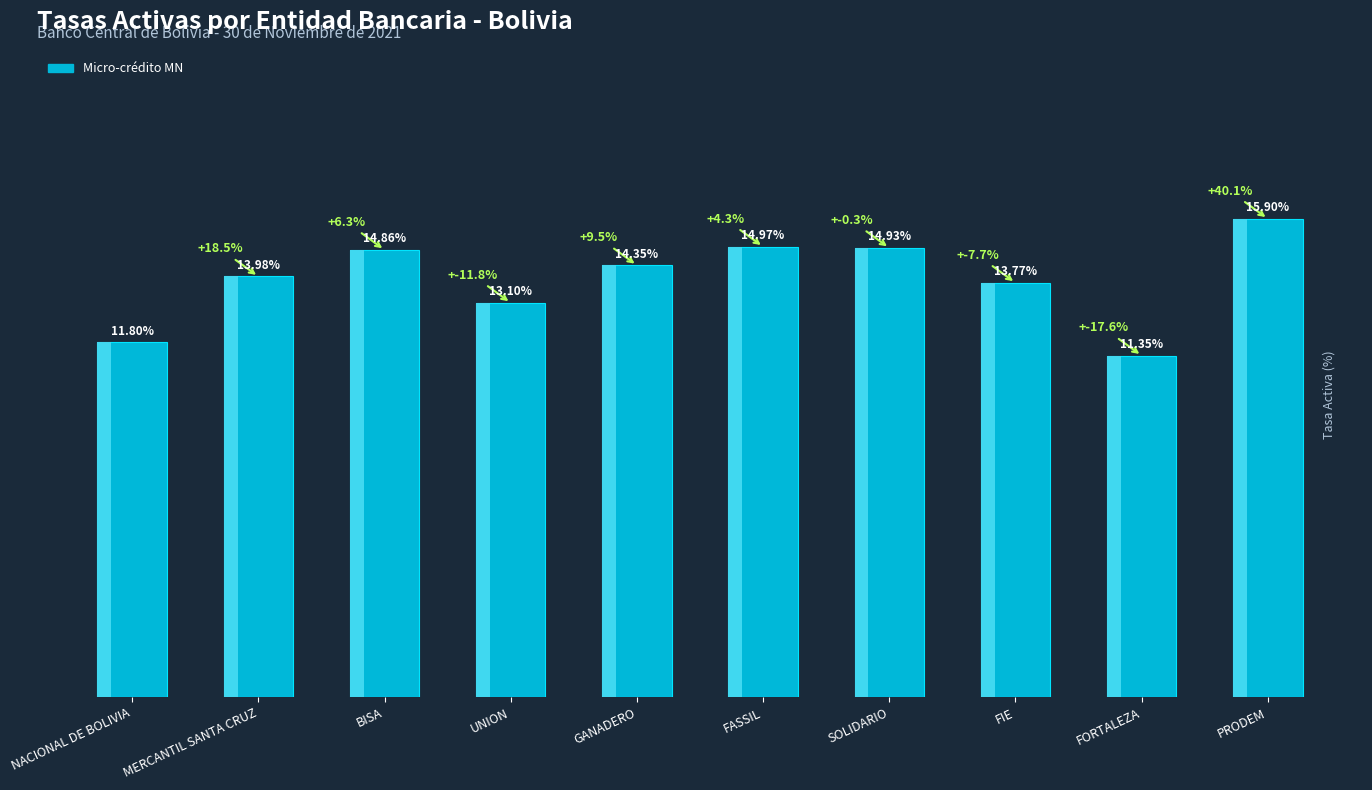

The value at GANADERO is 8.1. True or false?

False